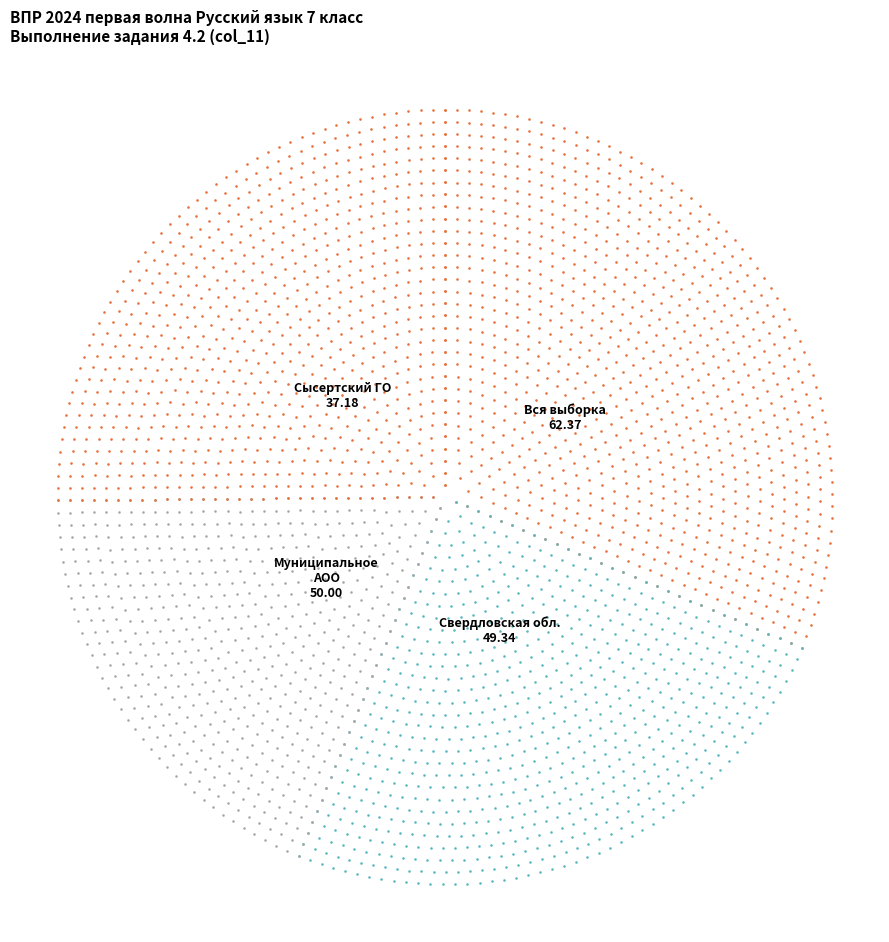

How many segments does this pie chart have?

4